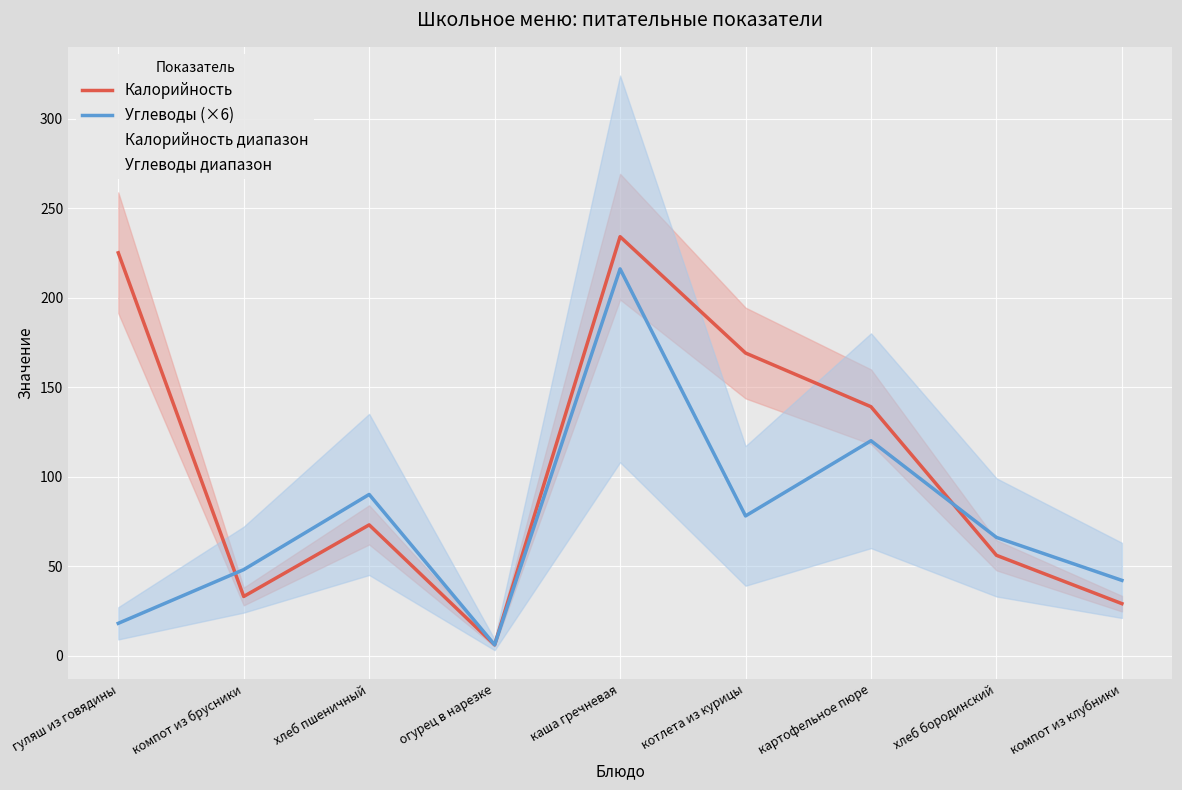

Reading left to right, what are all the values shown in this chart?

Калорийность: гуляш из говядины=225	компот из брусники=33	хлеб пшеничный=73	огурец в нарезке=6	каша гречневая=234	котлета из курицы=169	картофельное пюре=139	хлеб бородинский=56	компот из клубники=29
Углеводы (×6): гуляш из говядины=18	компот из брусники=48	хлеб пшеничный=90	огурец в нарезке=6	каша гречневая=216	котлета из курицы=78	картофельное пюре=120	хлеб бородинский=66	компот из клубники=42